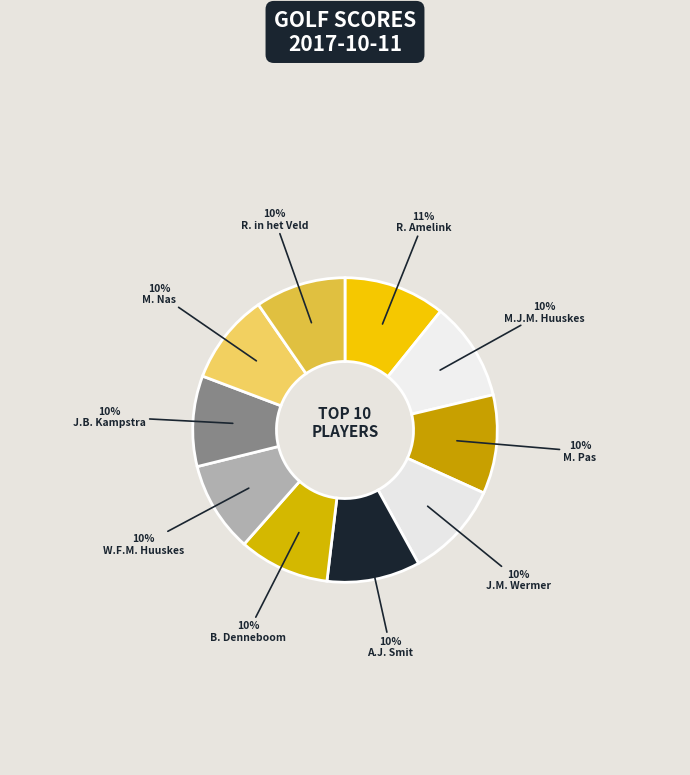

To the nearest percent, what percentage of the pie is A.J. Smit?

10%